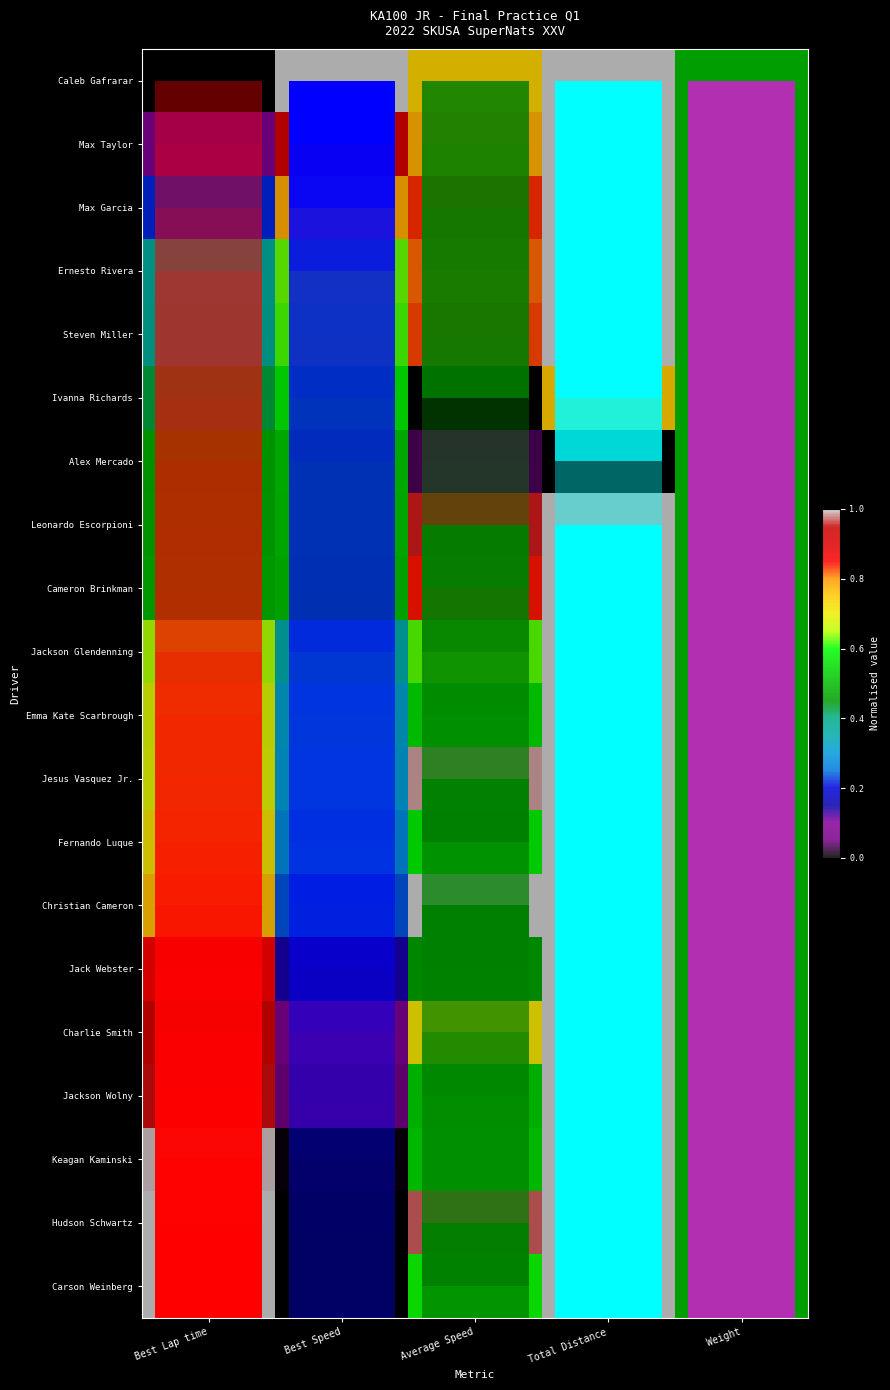

How many Ivanna Richards values are between 0 and 1?

5